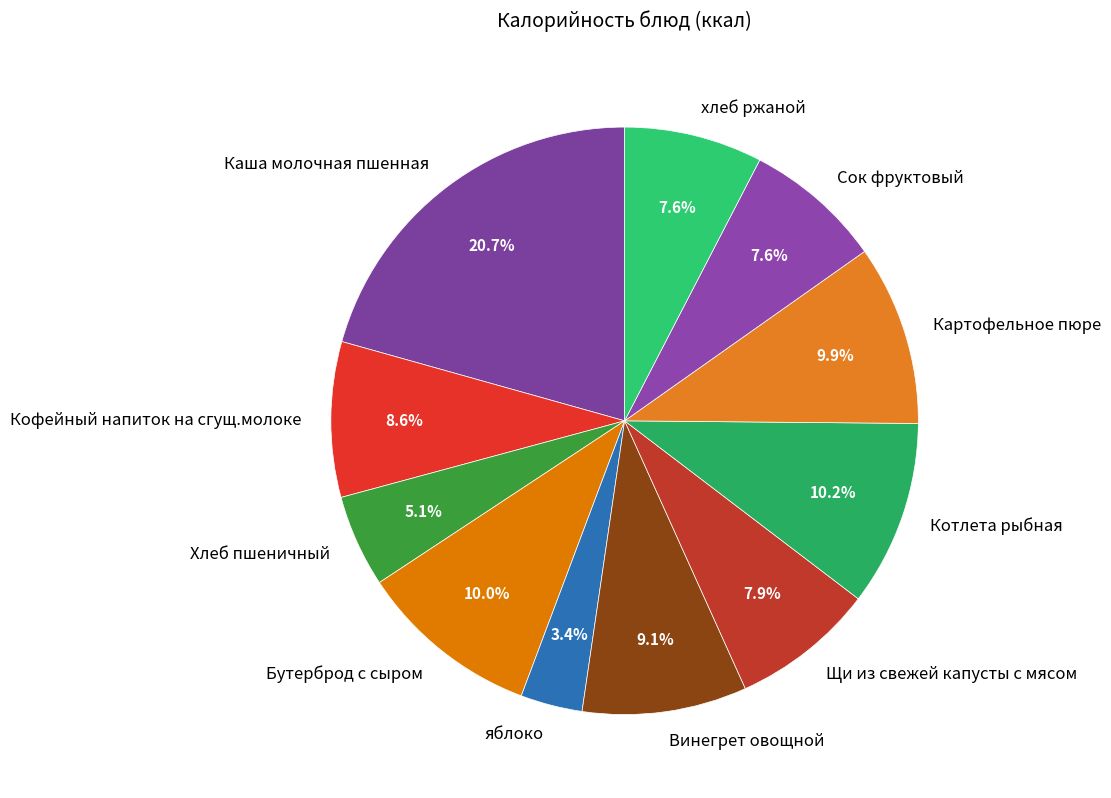

Is Бутерброд с сыром the majority of the pie?

No